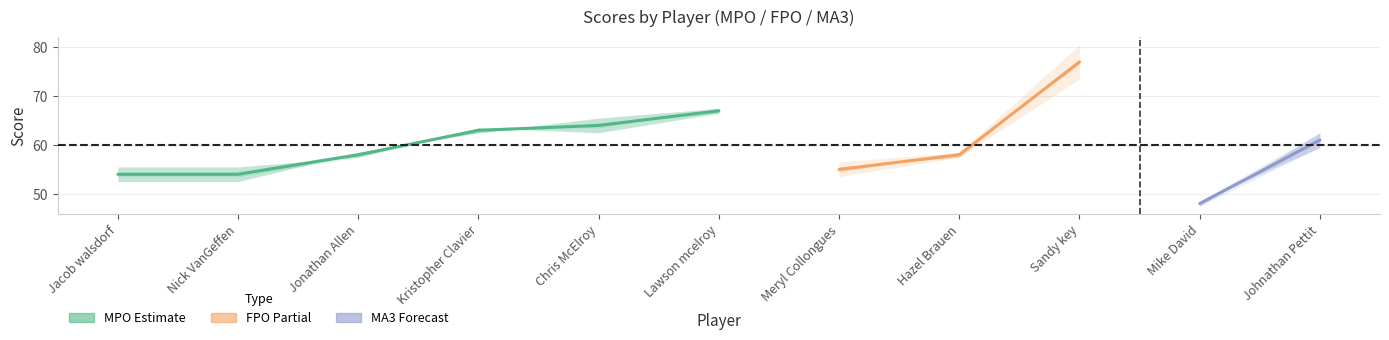

What is the difference between the second highest and minimum values in the round_total_score series?

19